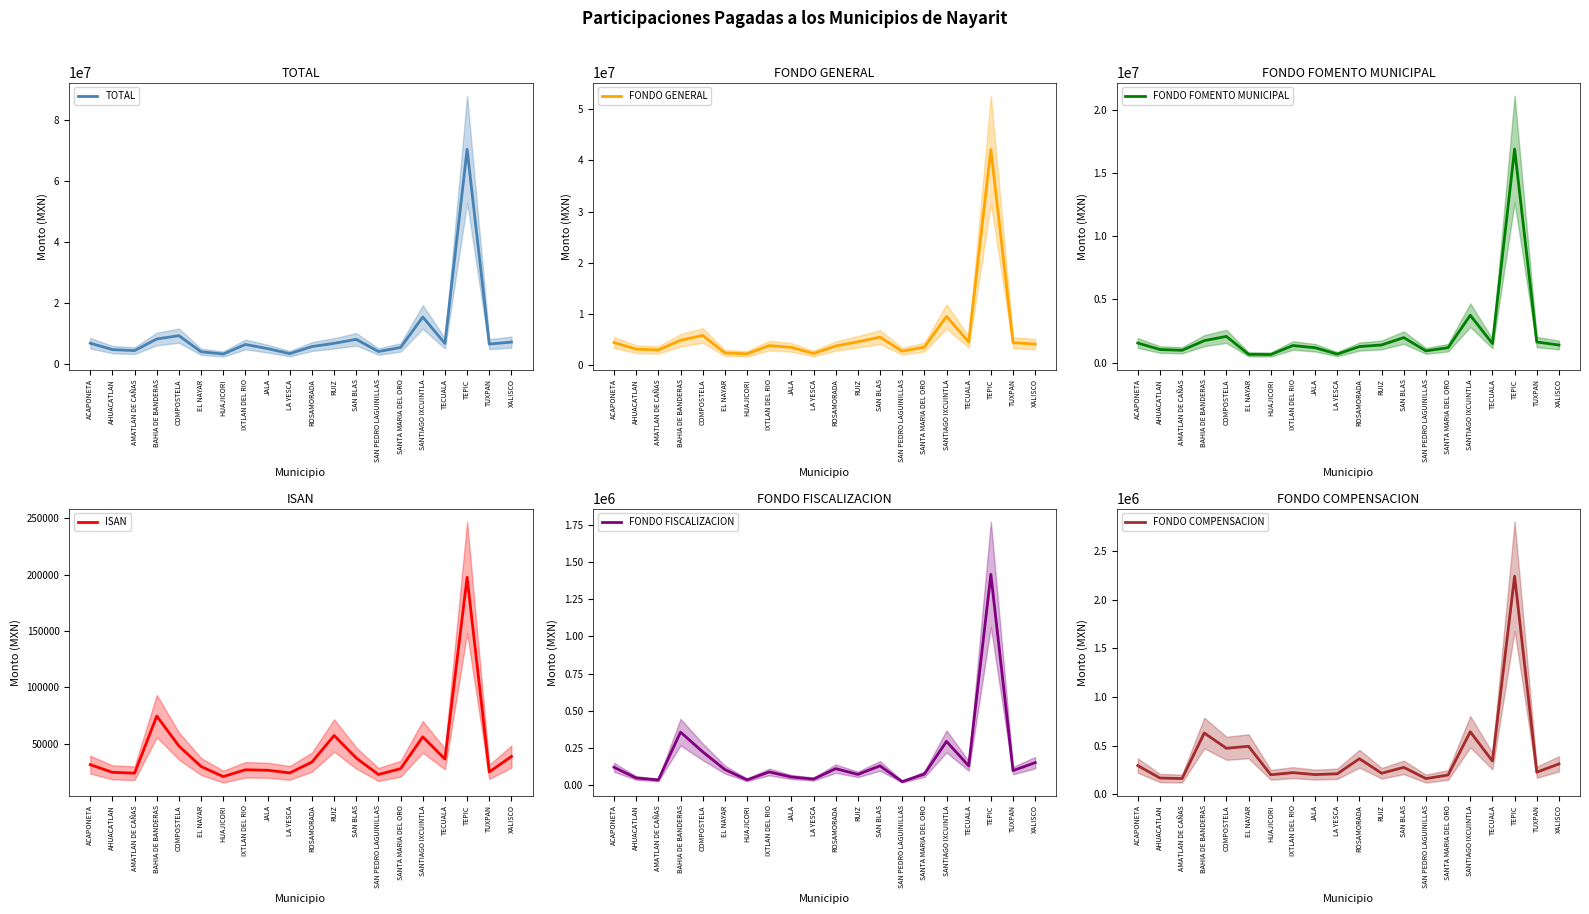

Which series has the largest total across all categories?

TOTAL